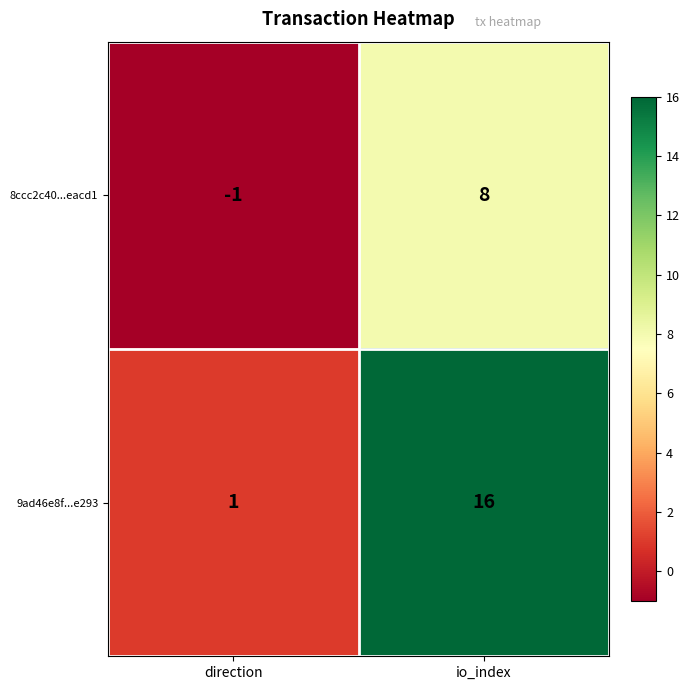

What is the difference between the maximum and minimum values in the 8ccc2c40...eacd1 series?

9